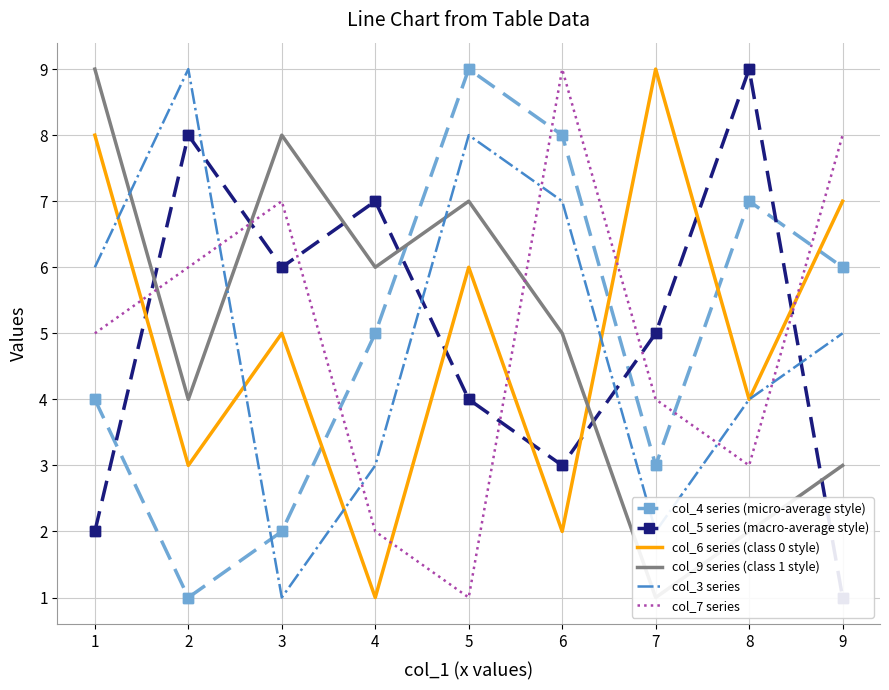

Which series ends up on top after the final intersection of col_6 series (class 0 style) and col_5 series (macro-average style)?

col_6 series (class 0 style)